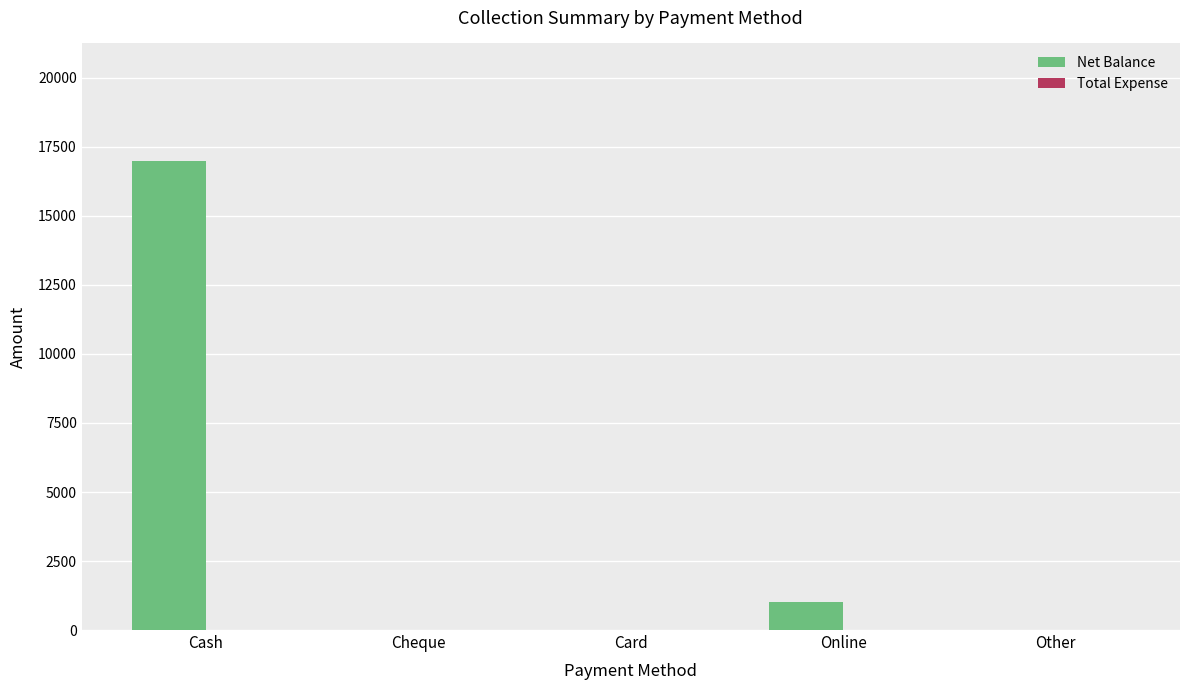

Where is the data nearest to the value 8500?

Online